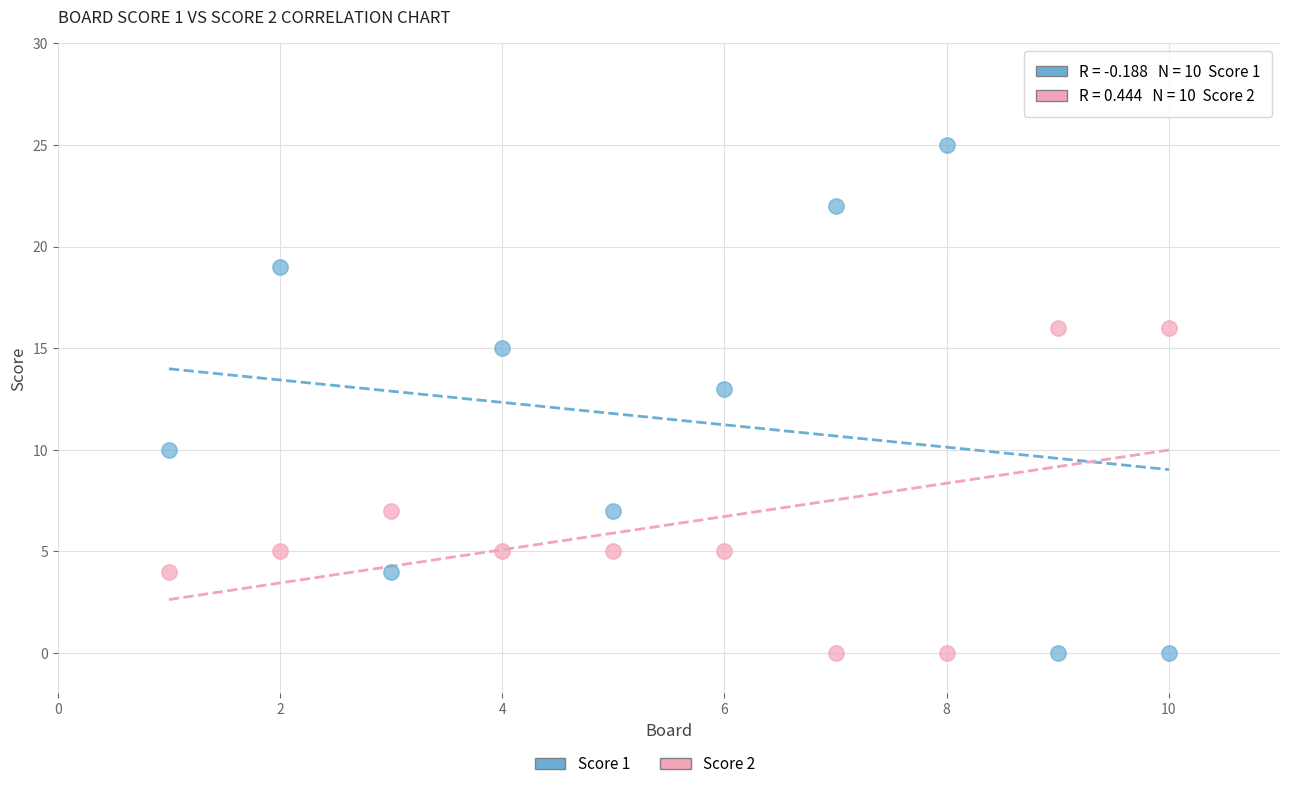

What is the X range (max minus min) for the scatter plot?

9